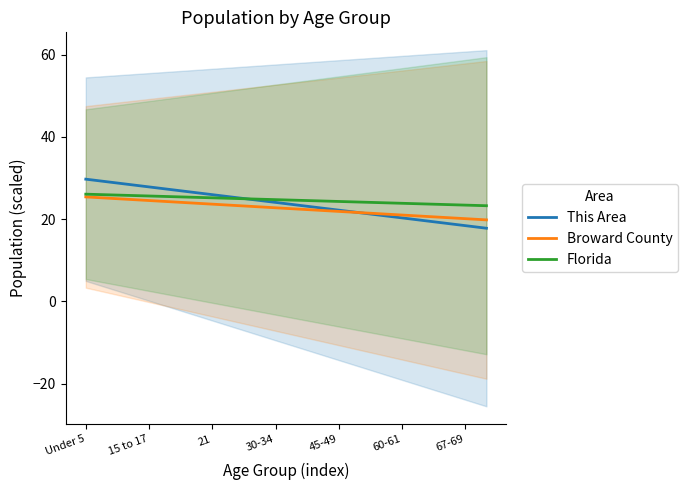

How many lines are shown in the chart?

3